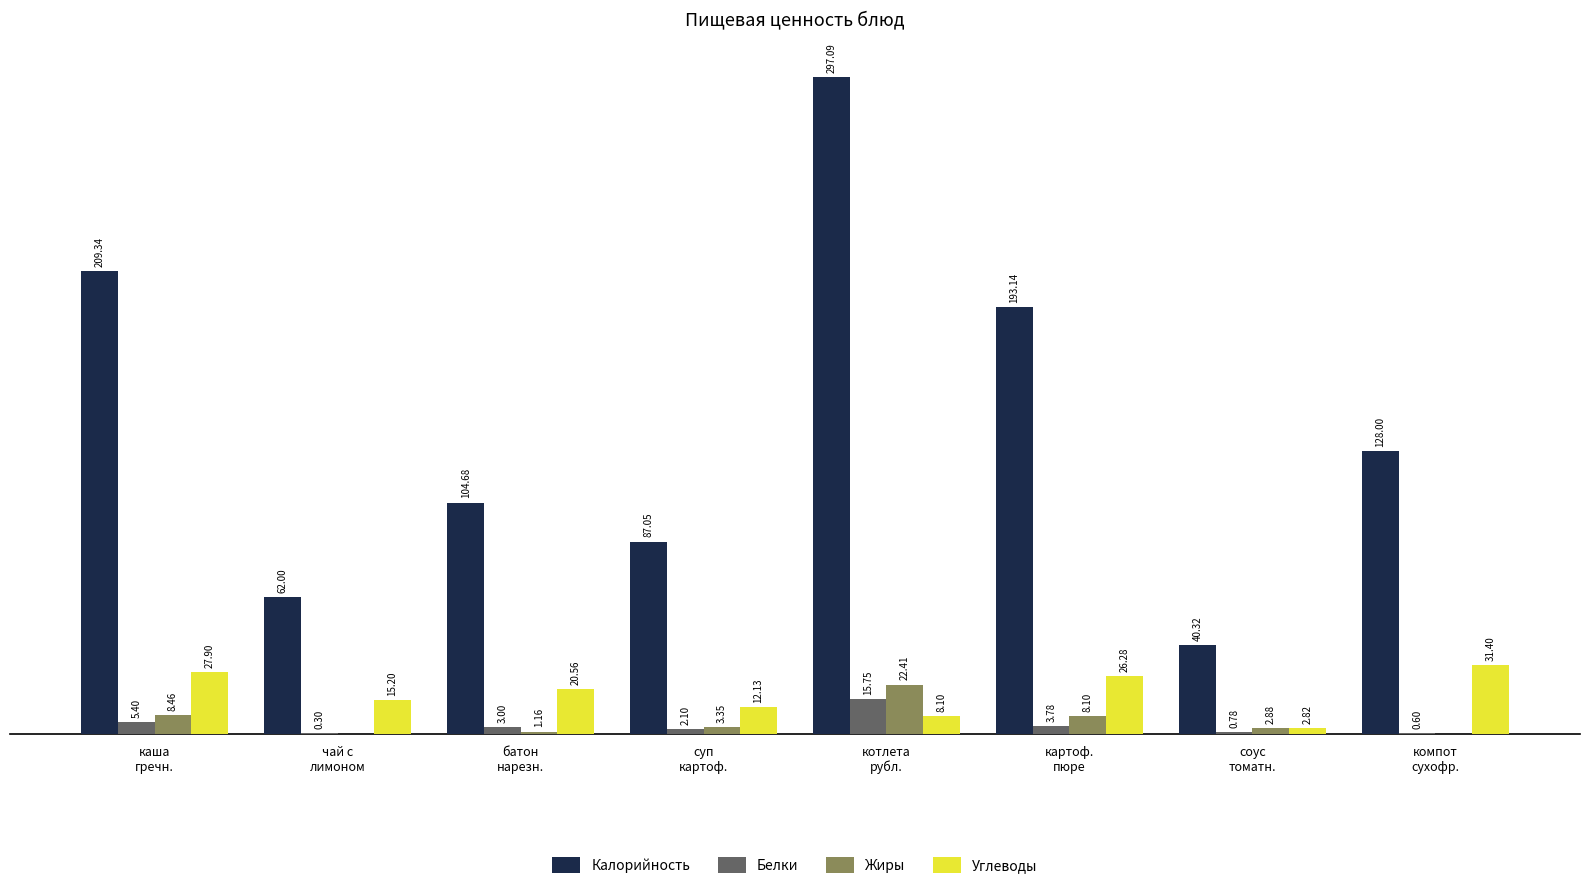

Which series has the largest total across all categories?

Калорийность